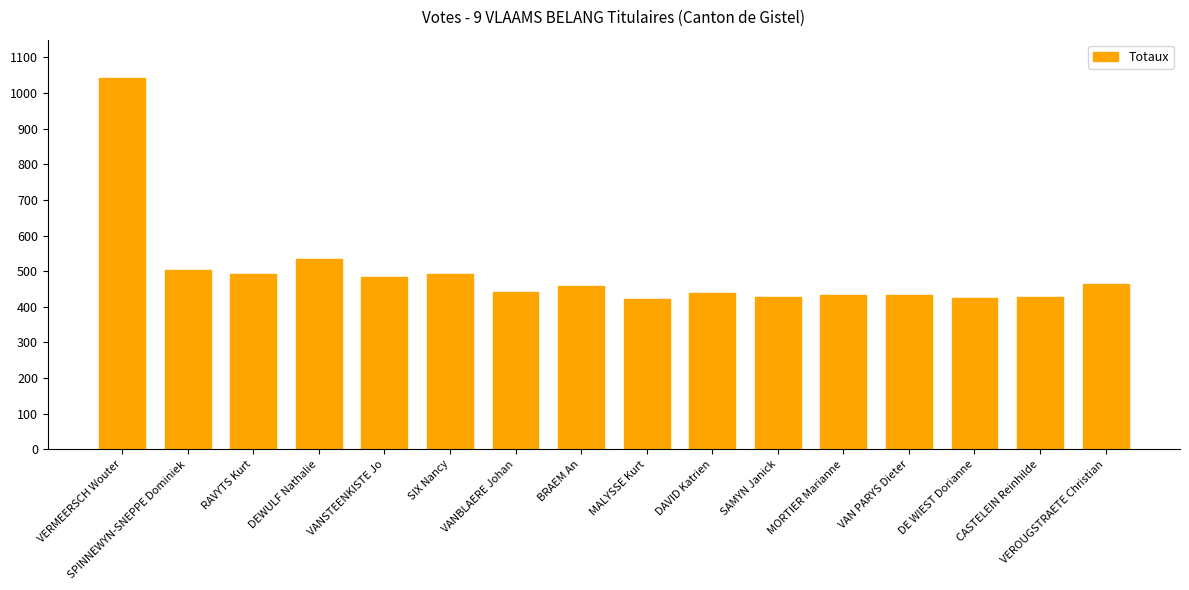

What is the difference between the second highest and second lowest values?

109